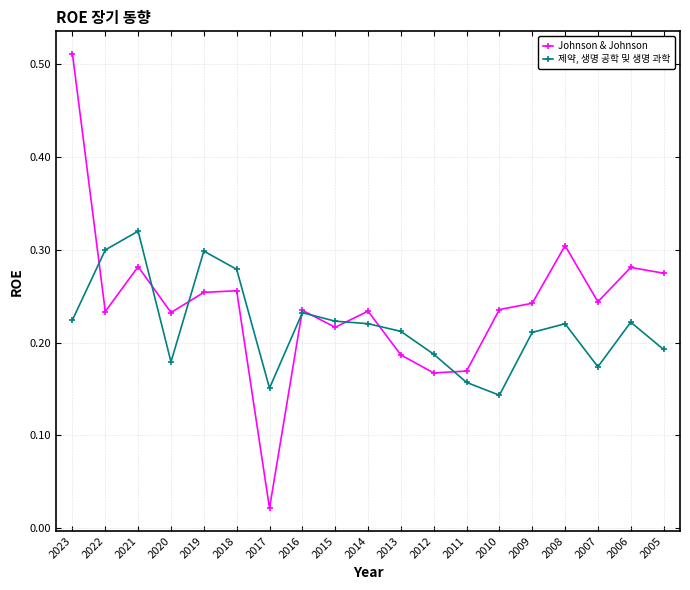

List the series in order of their peak value, highest first.

Johnson & Johnson, 제약, 생명 공학 및 생명 과학